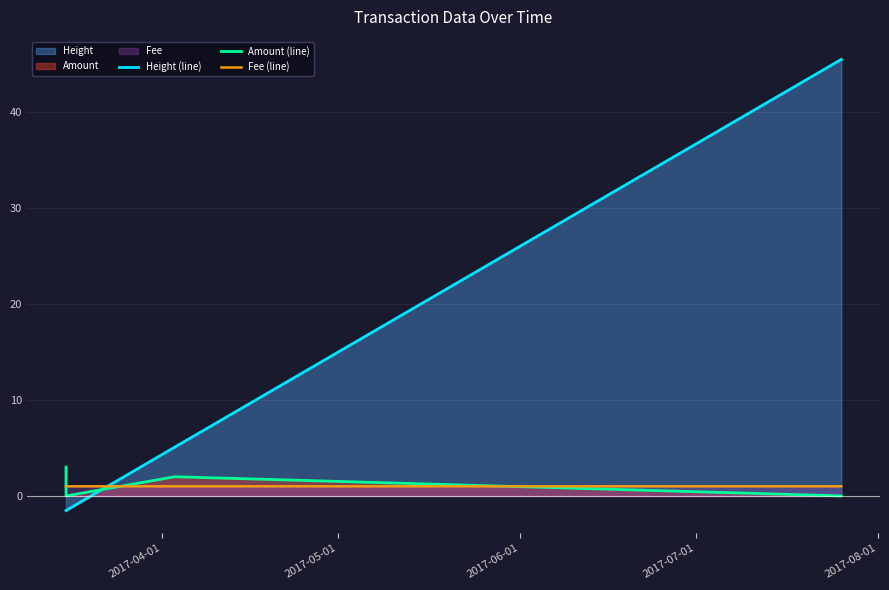

Which series has the largest total across all categories?

Height (line)